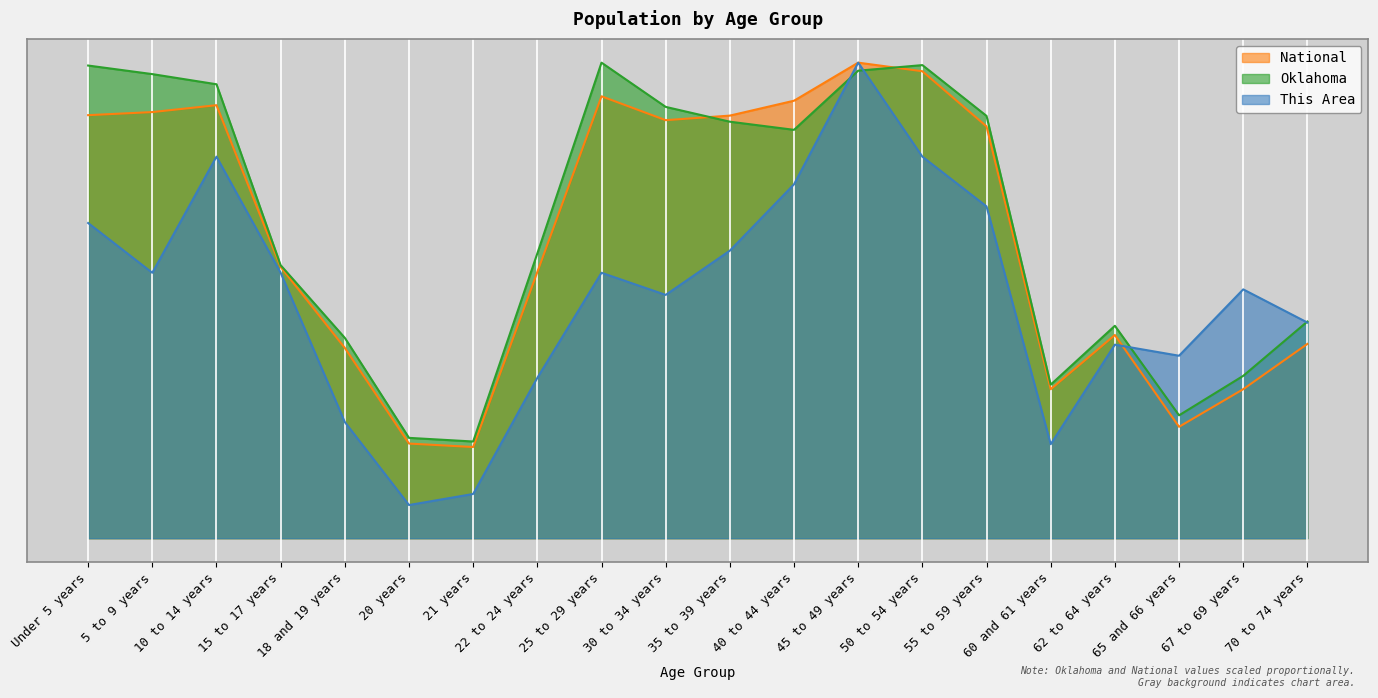

Which series ends up on top after the final intersection of National and Oklahoma?

Oklahoma